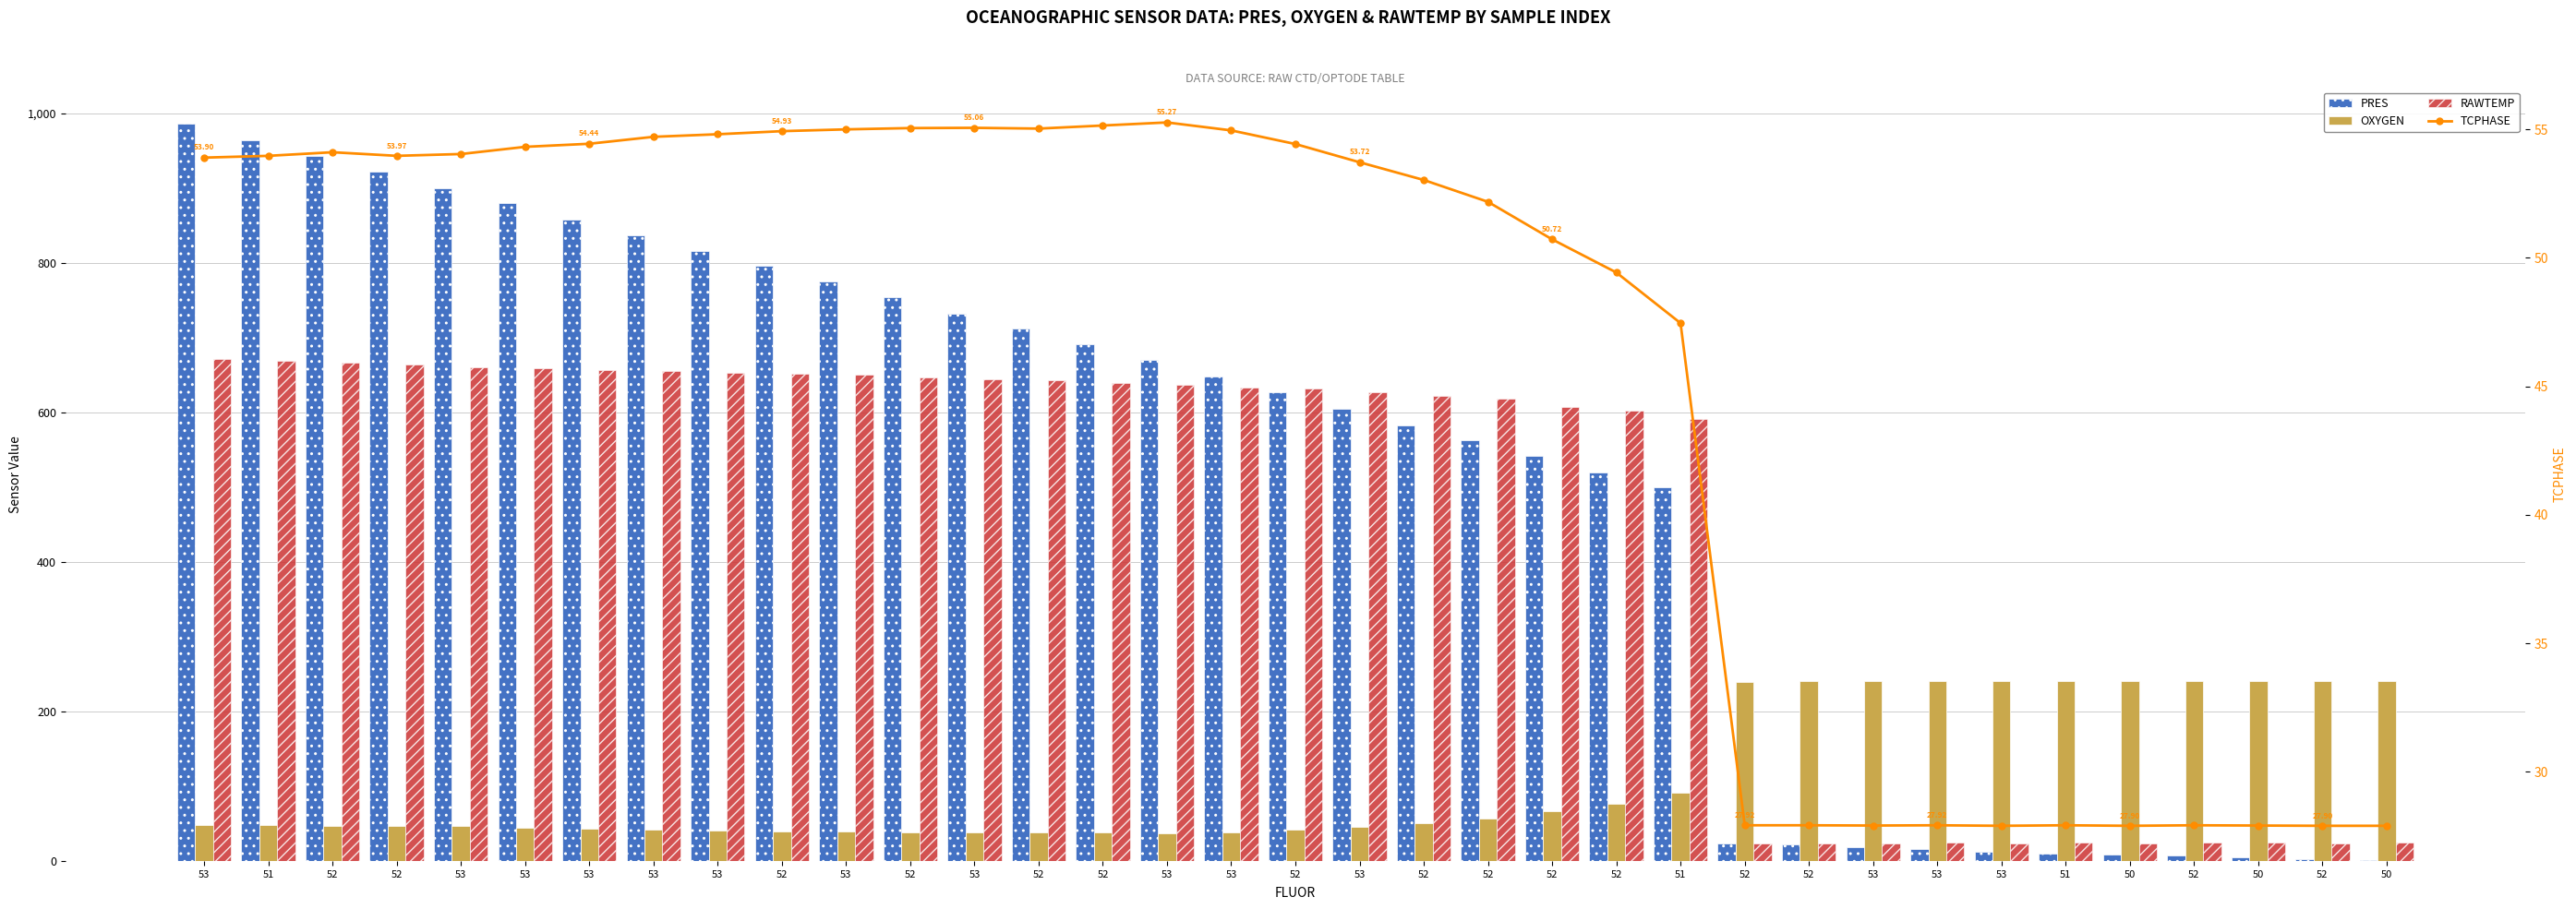

At which label does PRES first exceed 627?

53